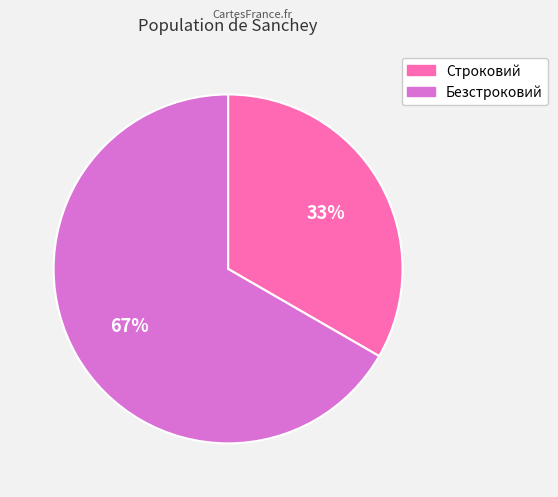

Which category accounts for the majority?

Безстроковий